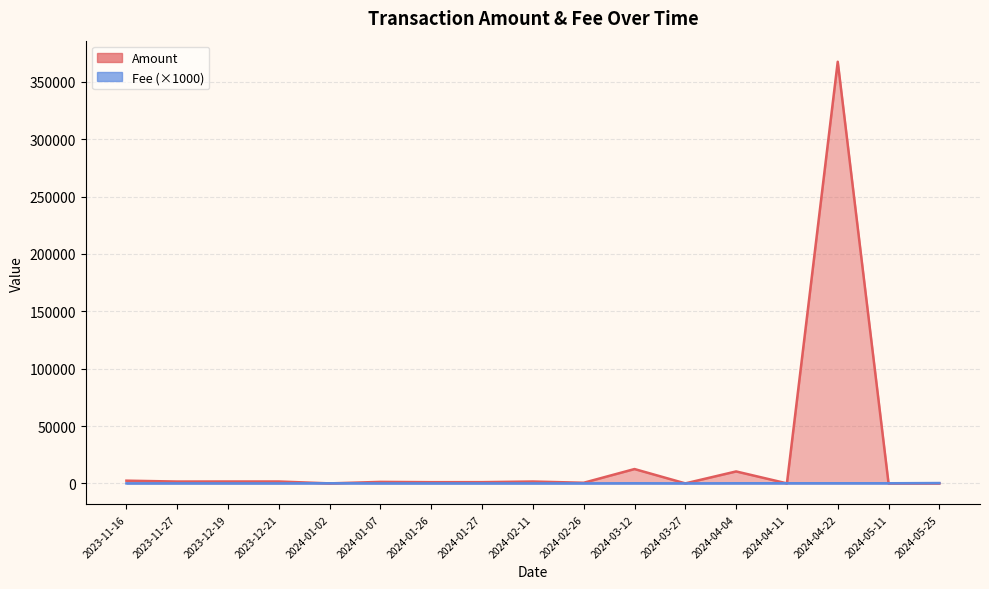

At which label does Amount reach its minimum?

2024-01-02